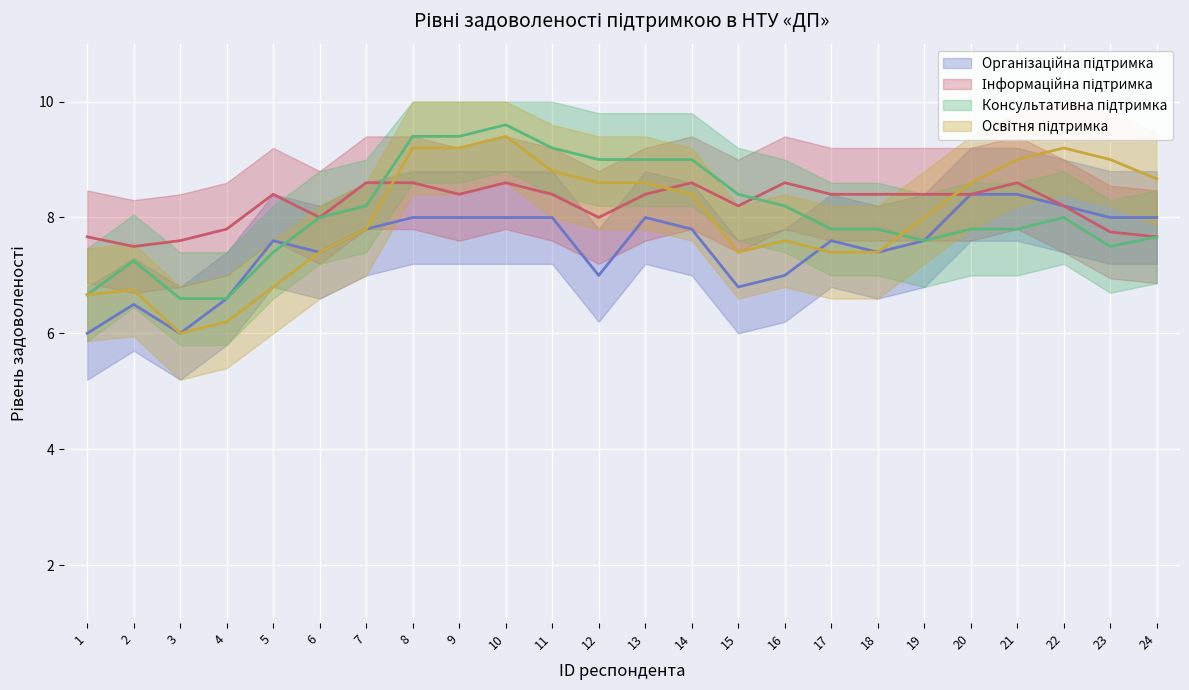

What are all the series names shown in the legend?

Організаційна підтримка, Інформаційна підтримка, Консультативна підтримка, Освітня підтримка